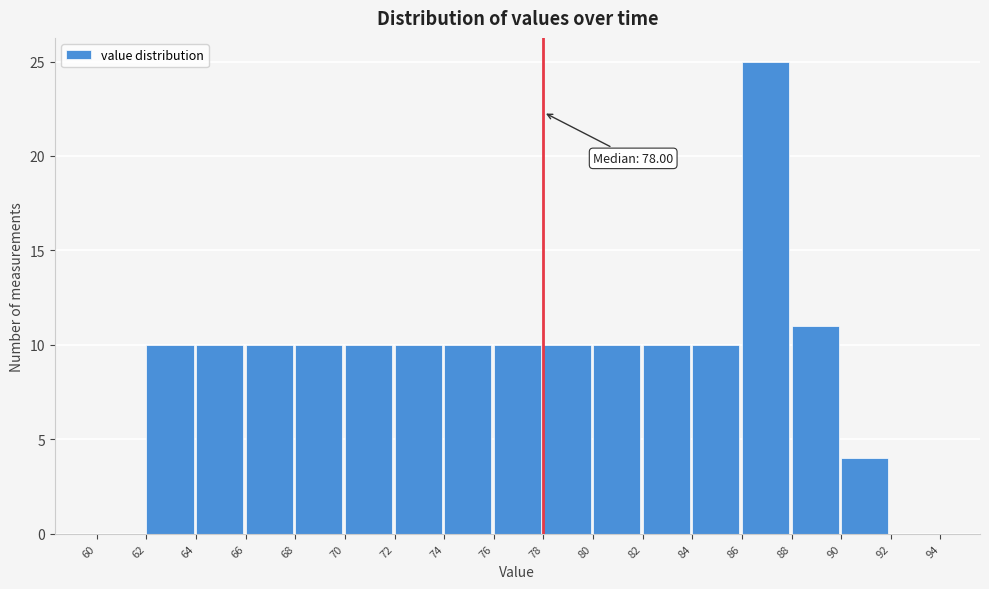

Over which range of the x-axis is the bar tallest?

86 to 88